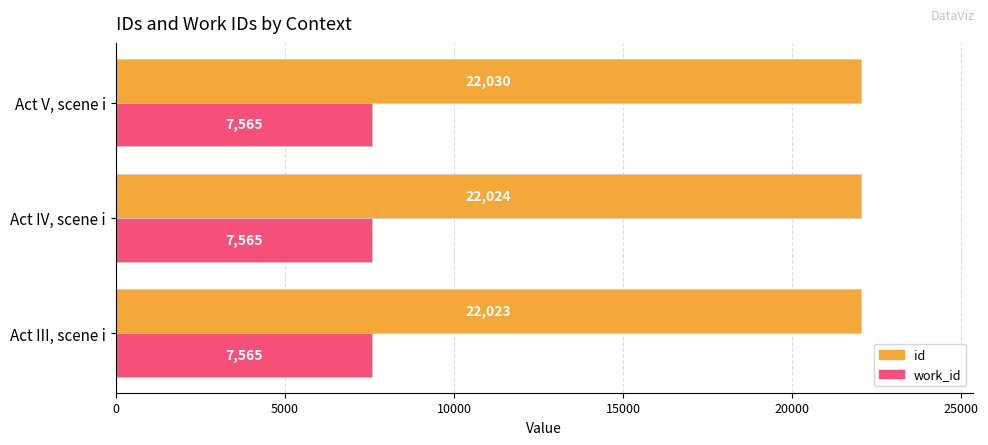

What is the difference between the highest and lowest values at Act V, scene i?

14465